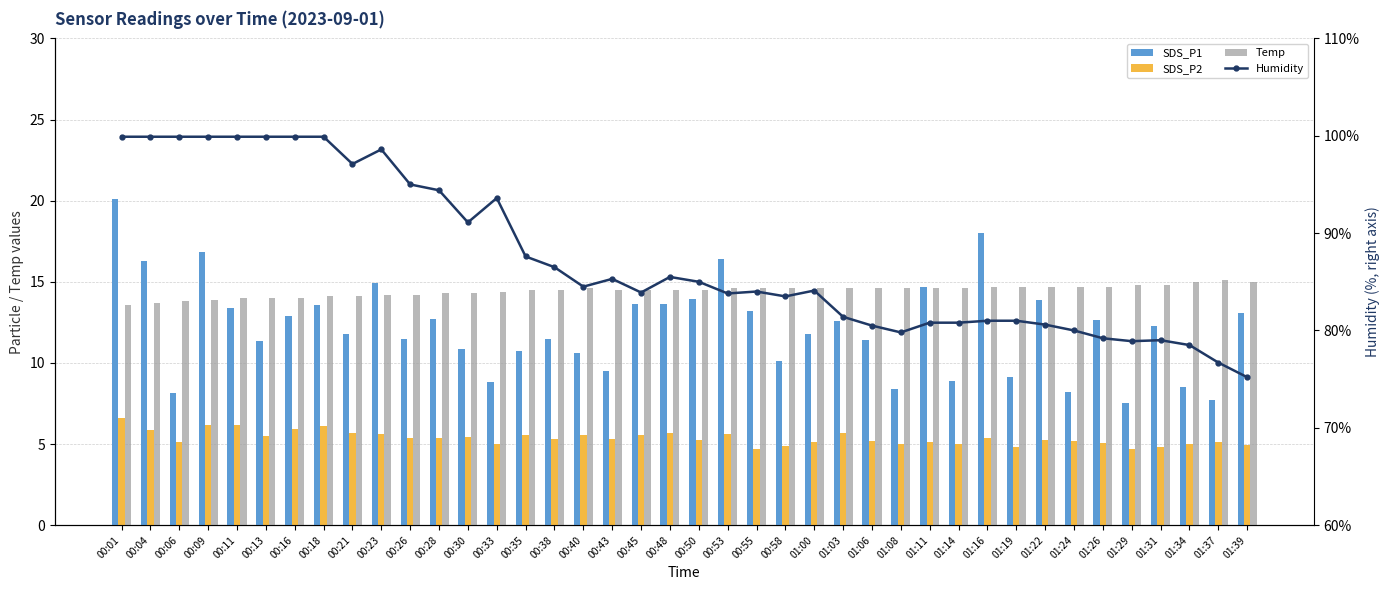

Reading left to right, transcribe all the data shown in this chart.

SDS_P1: 20.1	16.3	8.1	16.8	13.4	11.4	12.9	13.6	11.8	14.9	11.5	12.7	10.9	8.8	10.8	11.4	10.6	9.5	13.7	13.6	13.9	16.4	13.2	10.1	11.8	12.6	11.4	8.4	14.7	8.9	18.0	9.1	13.8	8.2	12.6	7.5	12.3	8.5	7.7	13.1
SDS_P2: 6.6	5.8	5.1	6.2	6.2	5.5	5.9	6.1	5.7	5.6	5.4	5.4	5.4	5.0	5.5	5.3	5.6	5.3	5.6	5.7	5.2	5.6	4.7	4.9	5.1	5.7	5.2	5.0	5.1	5.0	5.4	4.8	5.2	5.2	5.1	4.7	4.8	5.0	5.1	5.0
Temp: 13.6	13.7	13.8	13.9	14.0	14.0	14.0	14.1	14.1	14.2	14.2	14.3	14.3	14.4	14.5	14.5	14.6	14.5	14.5	14.5	14.5	14.6	14.6	14.6	14.6	14.6	14.6	14.6	14.6	14.6	14.7	14.7	14.7	14.7	14.7	14.8	14.8	15.0	15.1	15.0
Humidity: 99.9	99.9	99.9	99.9	99.9	99.9	99.9	99.9	97.1	98.6	95.0	94.4	91.1	93.6	87.6	86.5	84.5	85.3	83.9	85.5	85.0	83.8	84.0	83.5	84.1	81.4	80.5	79.8	80.8	80.8	81.0	81.0	80.6	80.0	79.2	78.9	79.0	78.5	76.7	75.2